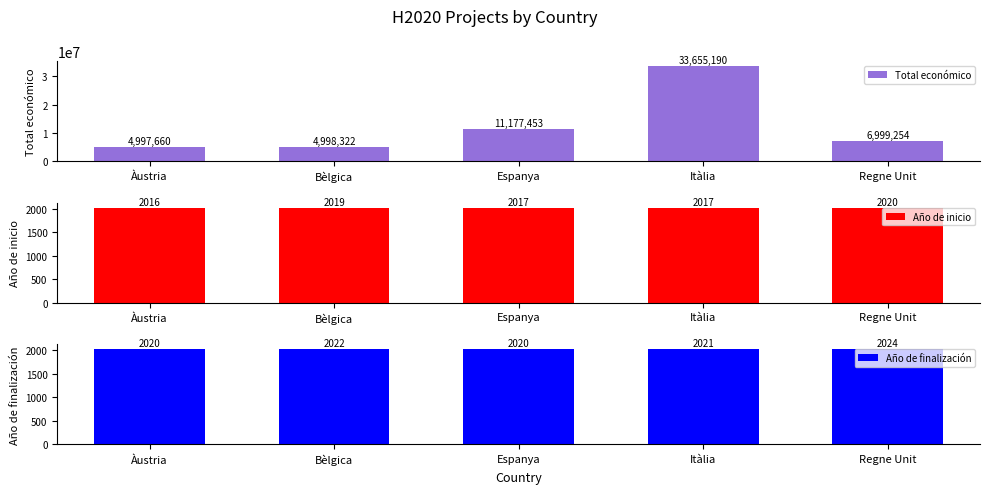

What is the label of the 5th bar from the right?

Àustria